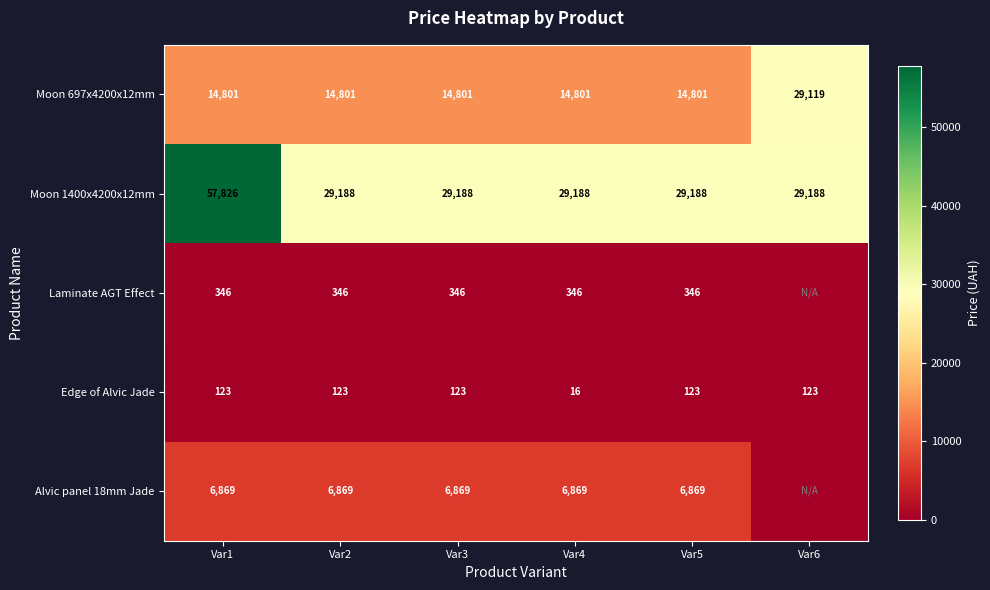

At which label is Edge of Alvic Jade closest to 69?

Var4